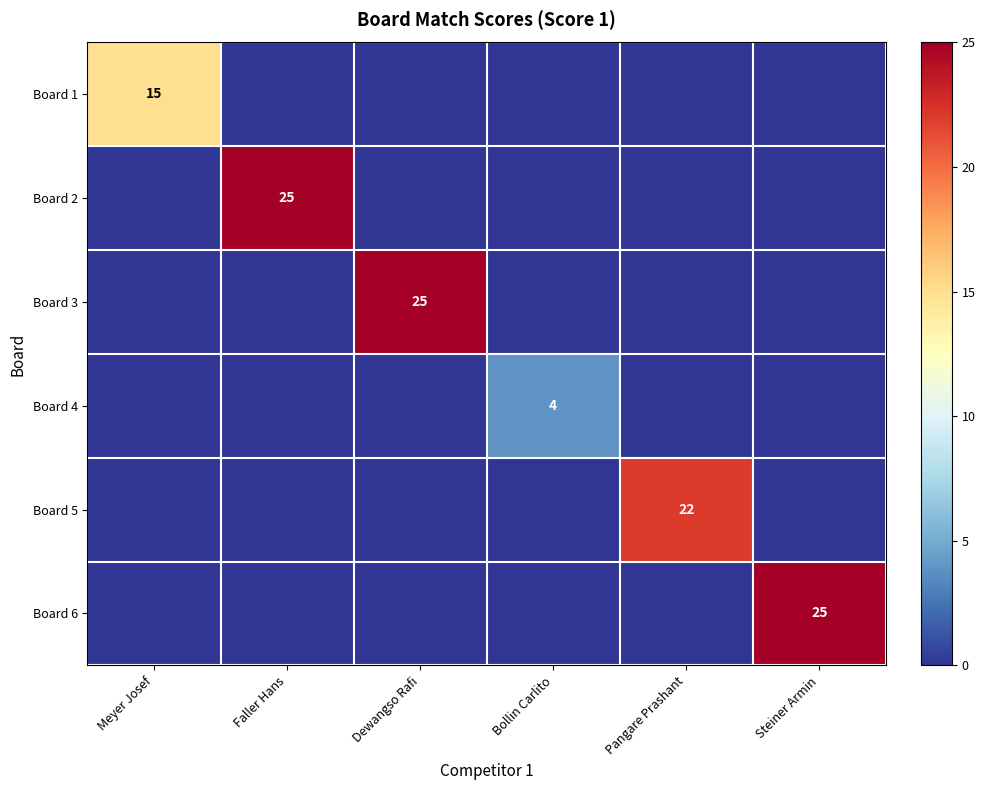

How many positive values does the Board 6 series have?

1